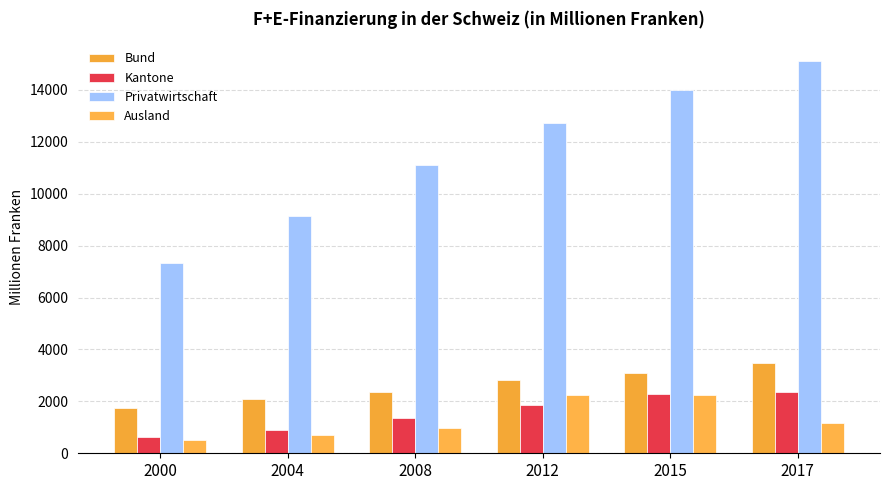

The value of Ausland at 2017 is 1178. True or false?

True